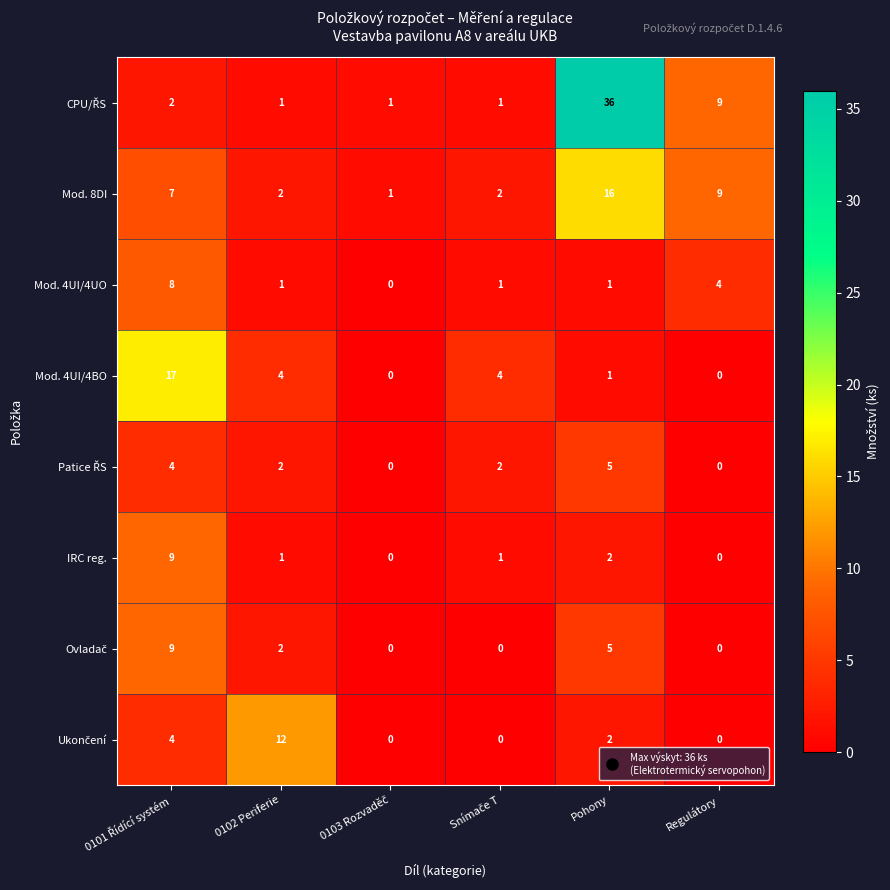

At how many categories does at least one series exceed 3?

5